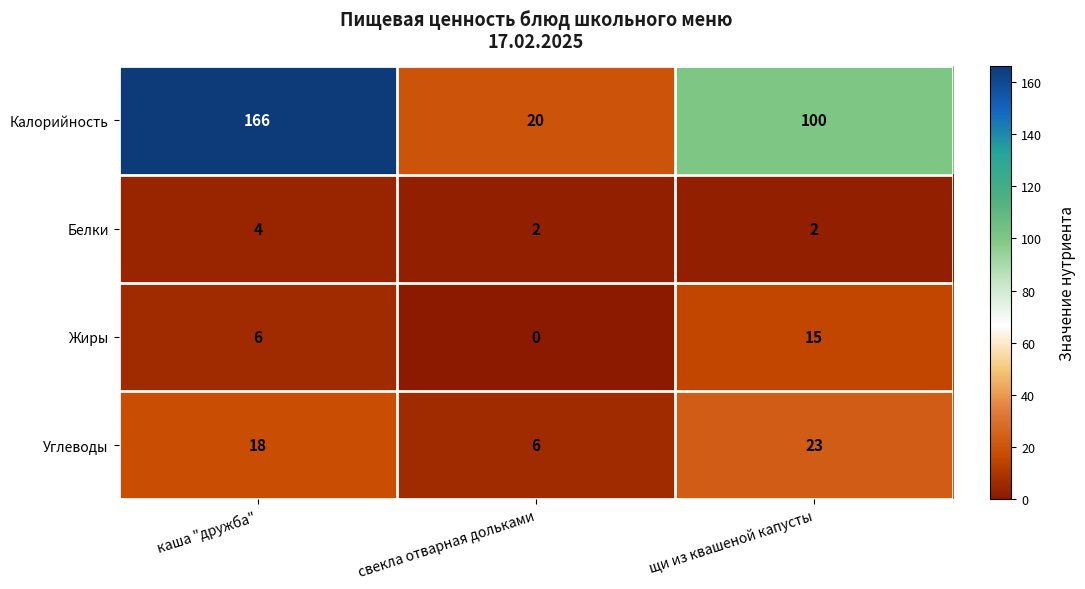

What is the approximate value of Жиры at каша "дружба"?

6